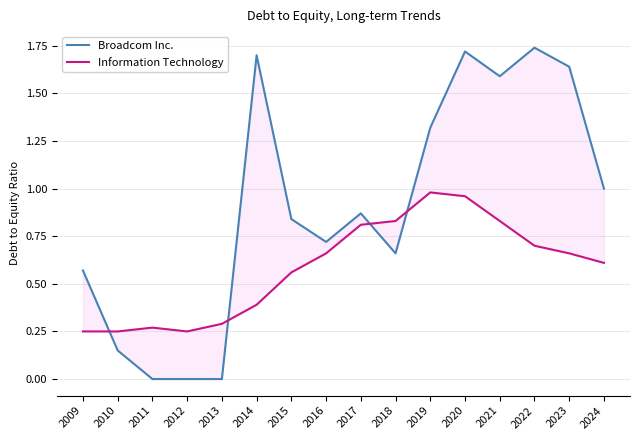

At which label is Broadcom Inc. closest to 0?

2011